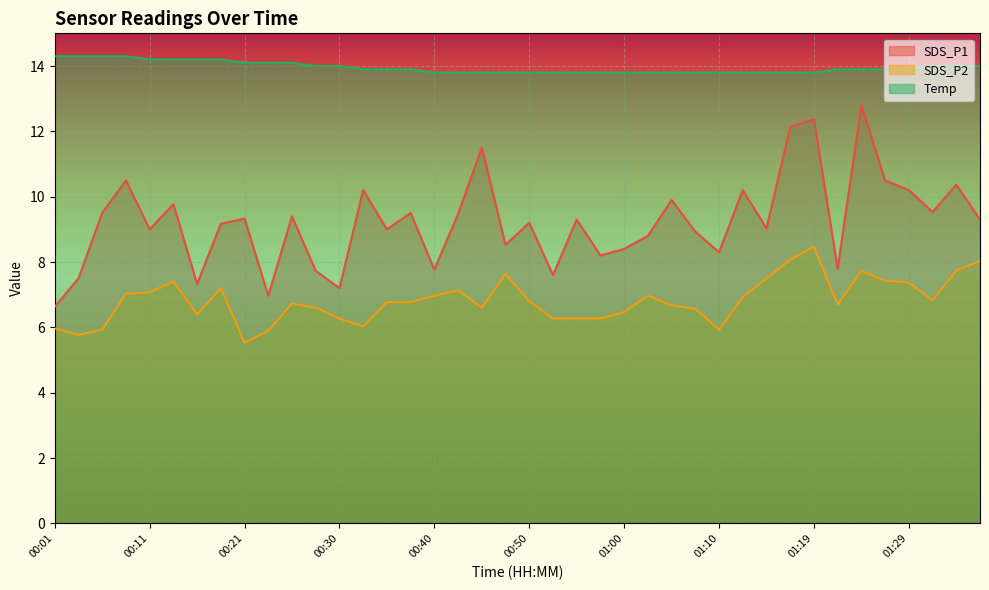

What is the maximum value for SDS_P1?

12.8